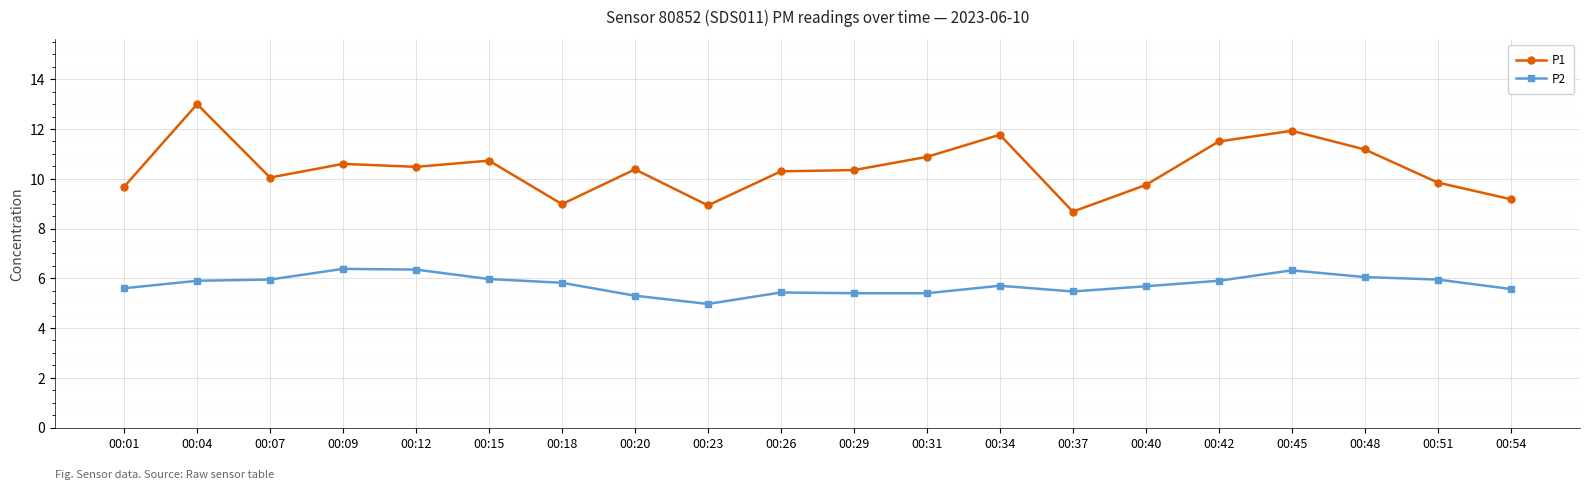

Which label corresponds to the smallest value in the chart?

00:23